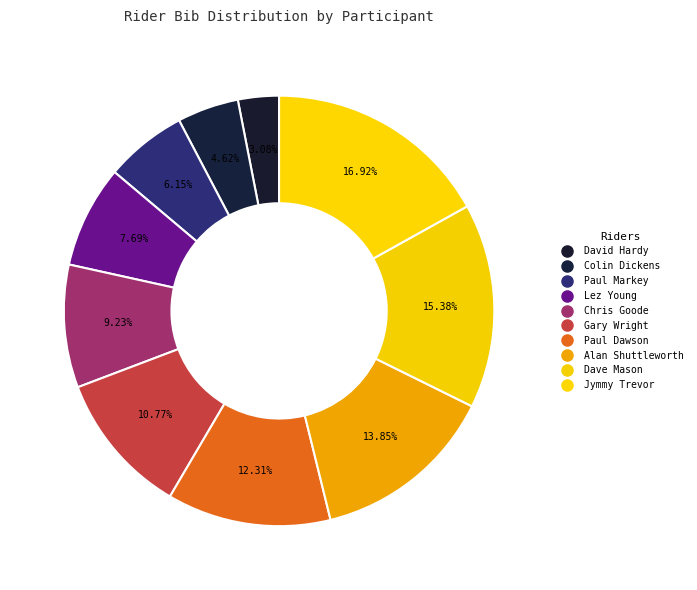

How many slices are in this pie chart?

10